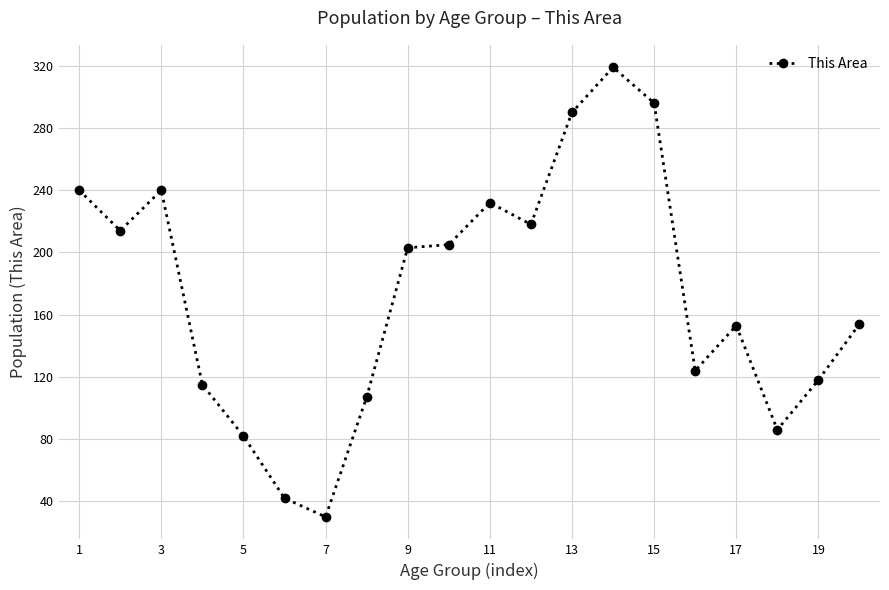

What is the greatest value displayed?

319